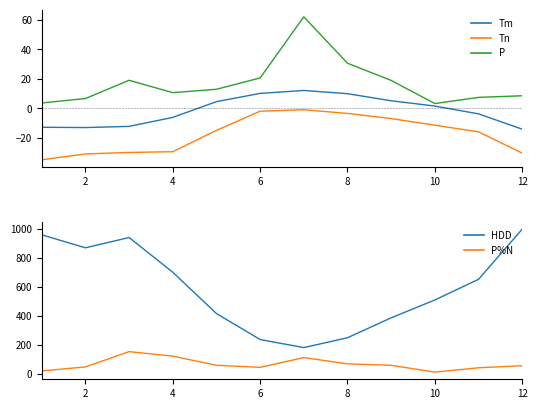

Is this an area chart (filled region under the line)?

No